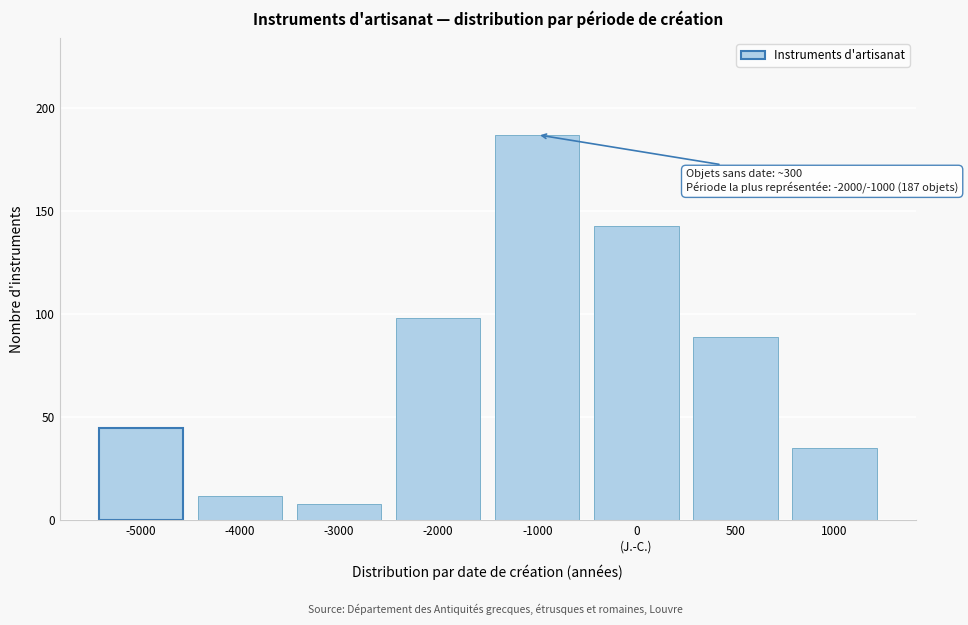

Reading left to right, what are all the values shown in this chart?

45	12	8	98	187	143	89	35